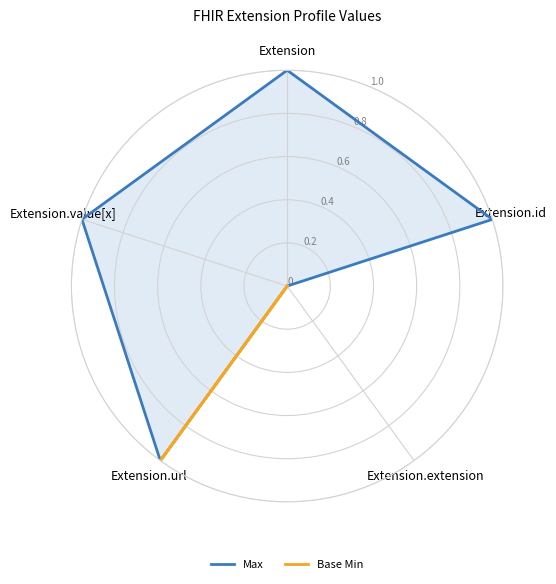

True or false: Max has a value of 1 at Extension.value[x].

True